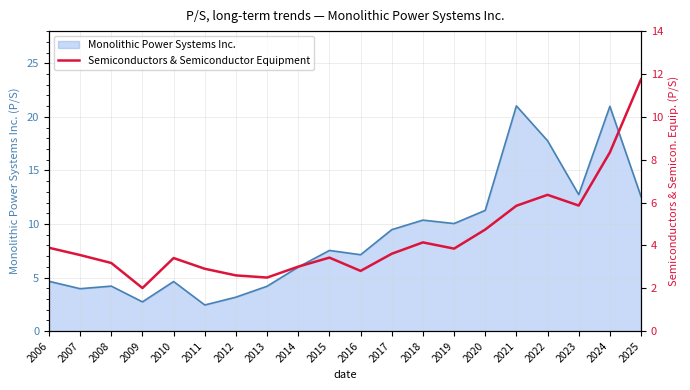

What is the ratio of the value at 2006 to the value at 2017?

1.1